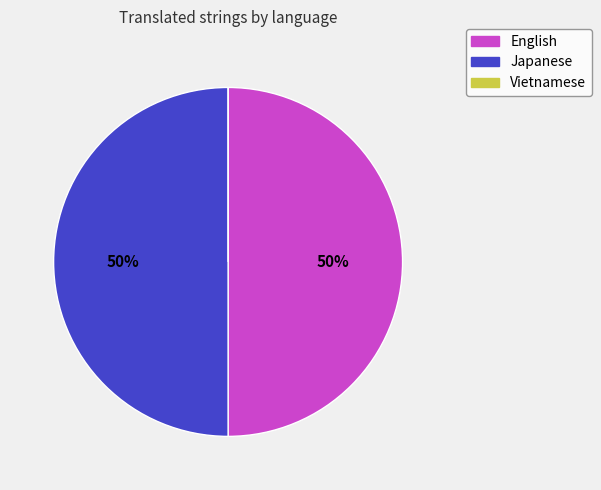

Combined, do English and Japanese account for over 50%?

Yes